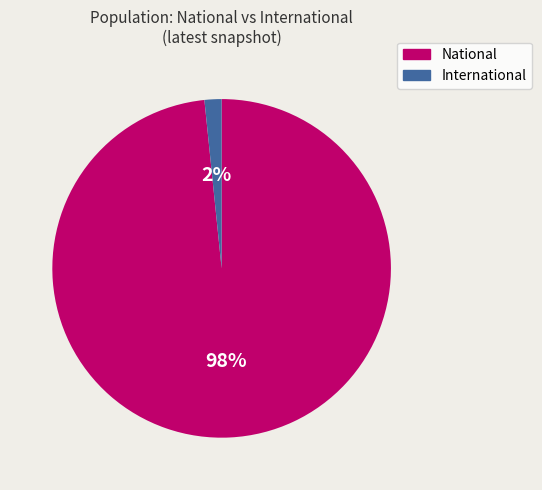

Rank the categories by value from lowest to highest.

International, National